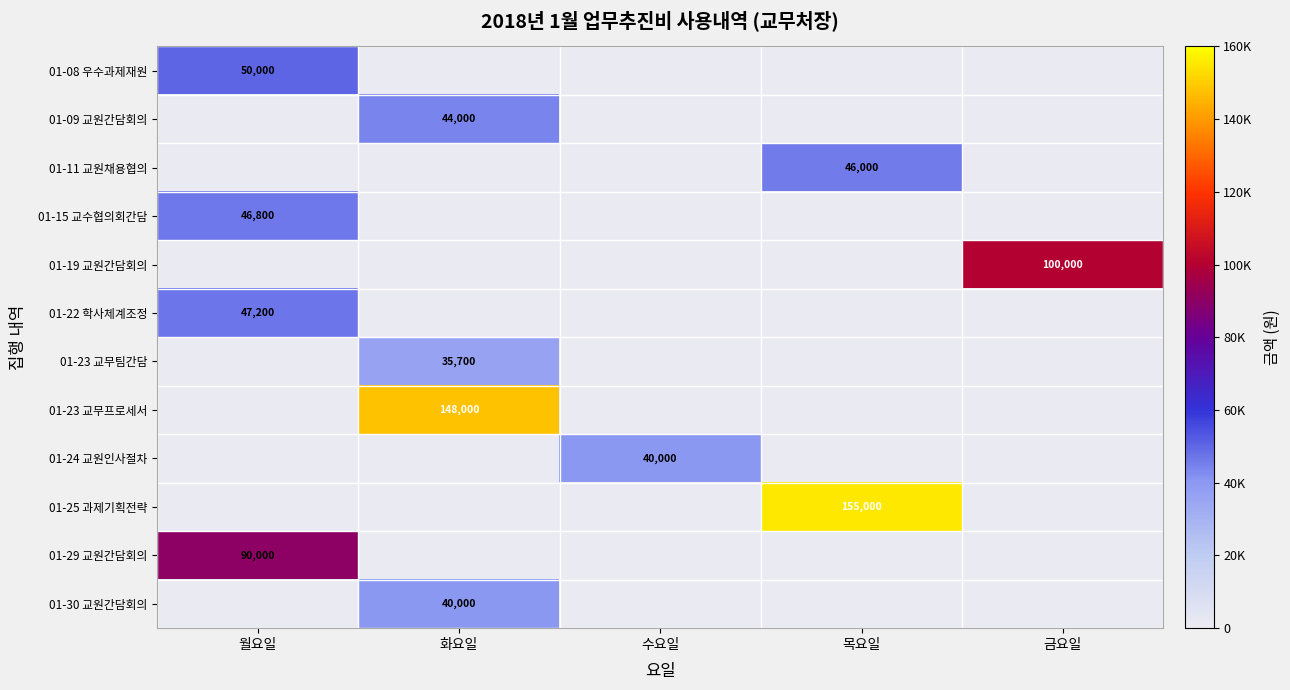

Is it true that 01-08 우수과제재원 equals 50000 at 월요일?

True